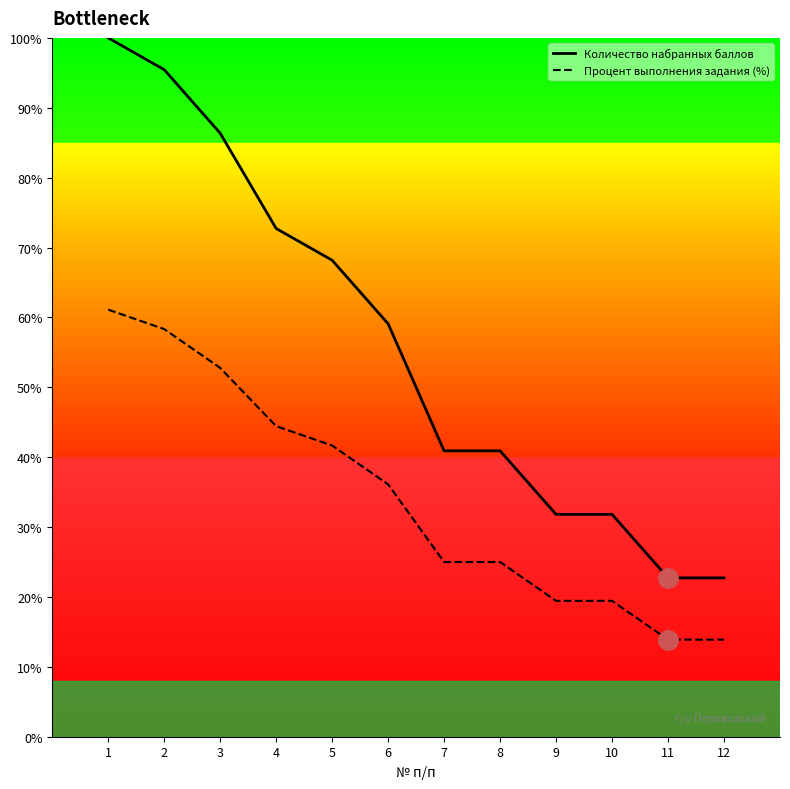

True or false: Процент выполнения задания (%) has more than 1 points higher than both neighbors.

False